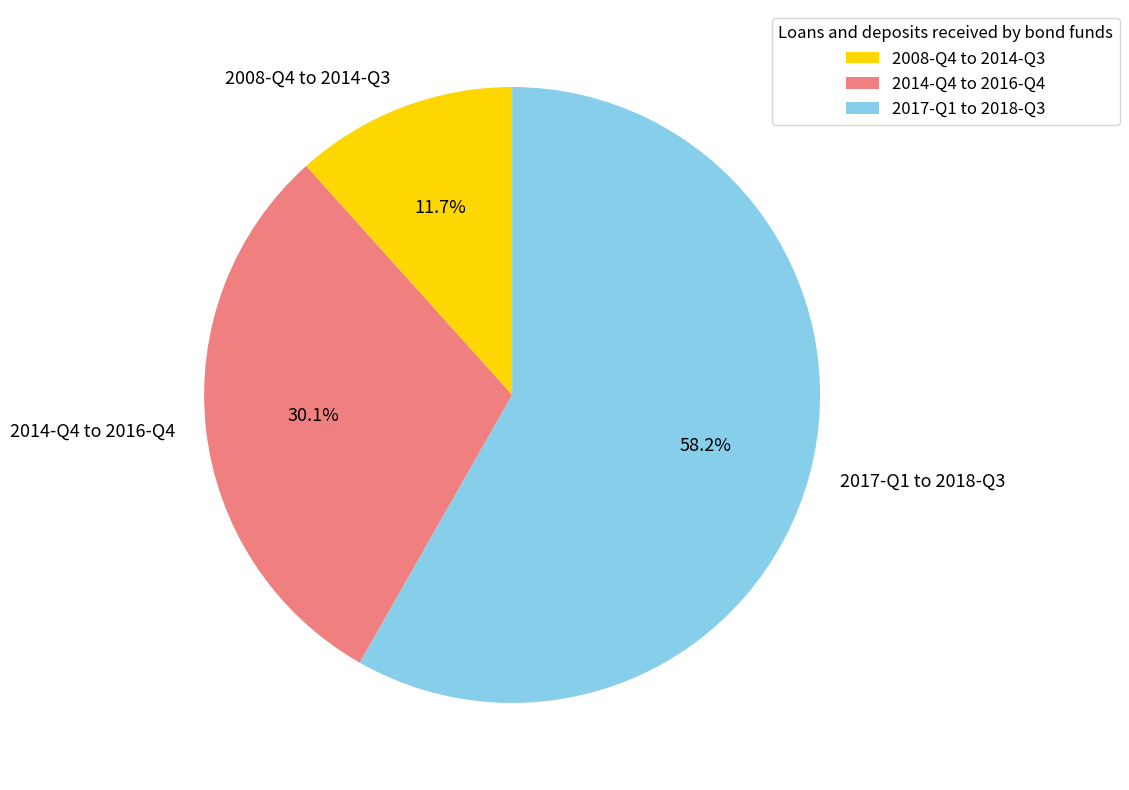

Combined, do 2014-Q4 to 2016-Q4 and 2017-Q1 to 2018-Q3 account for over 50%?

Yes